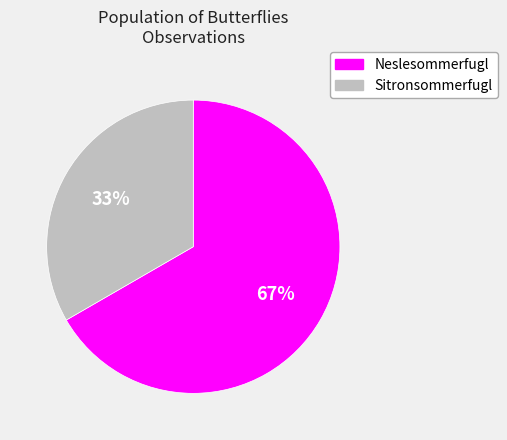

Which slice is the smallest?

Sitronsommerfugl